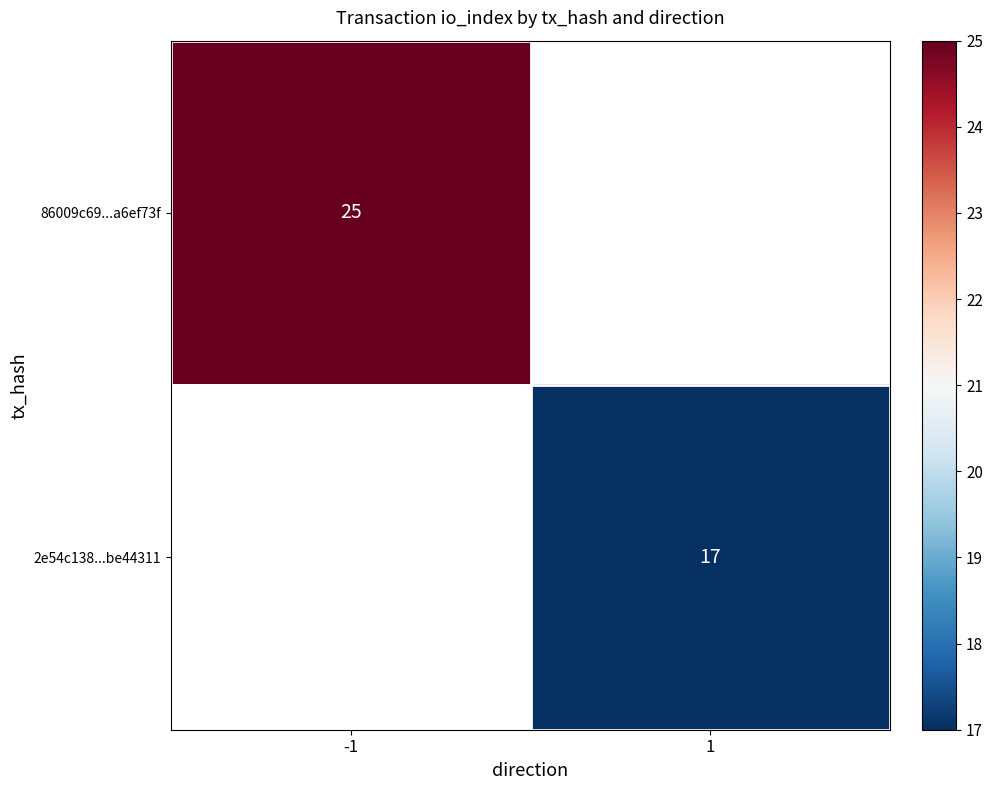

Is it true that 2e54c138...be44311 equals 30 at 1?

False